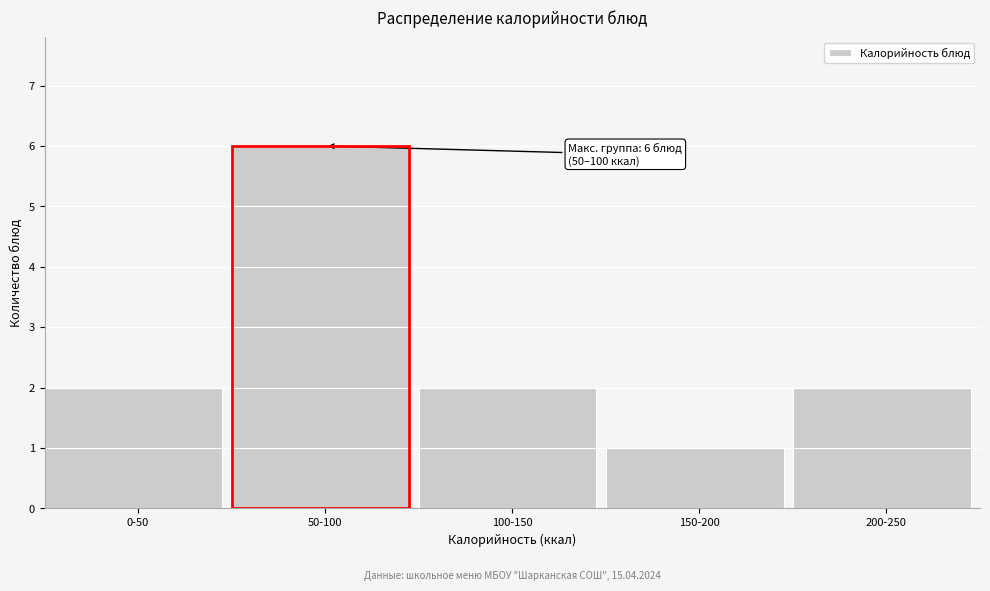

Reading left to right, transcribe all the data shown in this chart.

0-50=2	50-100=6	100-150=2	150-200=1	200-250=2